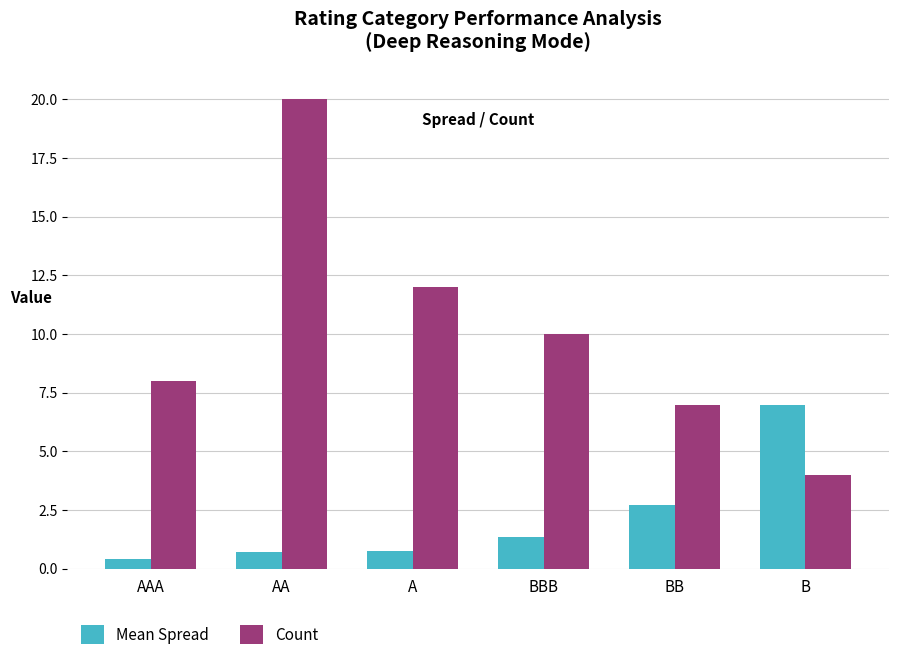

What is the lowest value of the Mean Spread series?

0.4